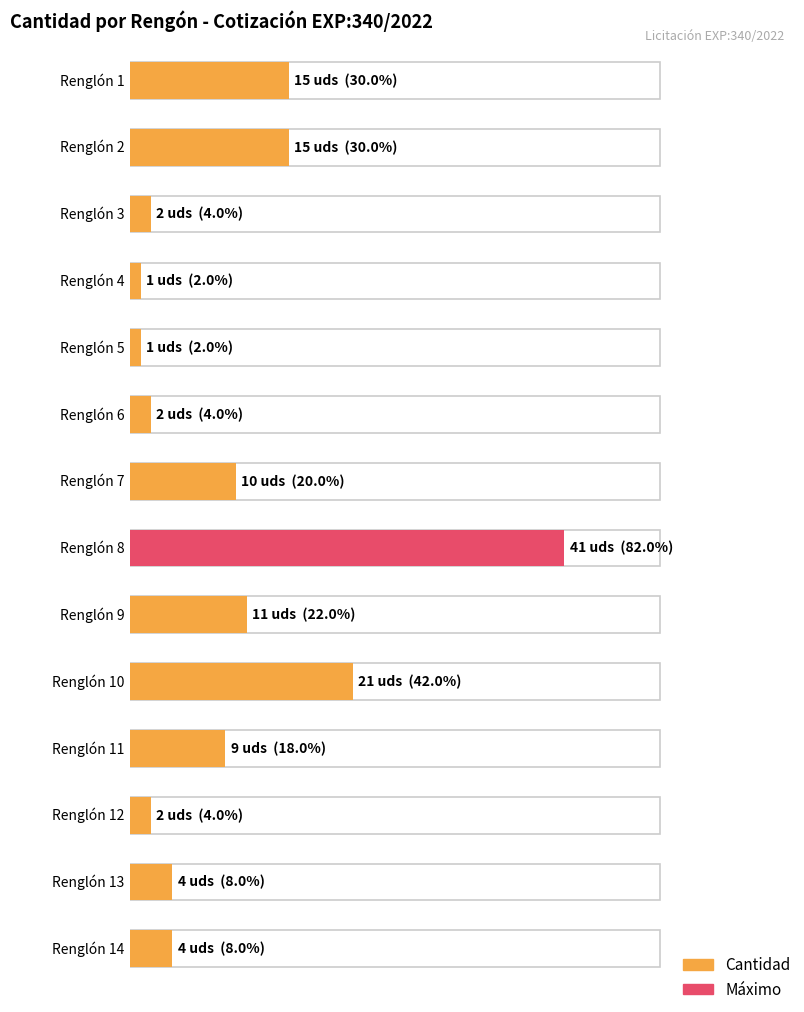

Which label corresponds to the largest value in the chart?

Renglón 8